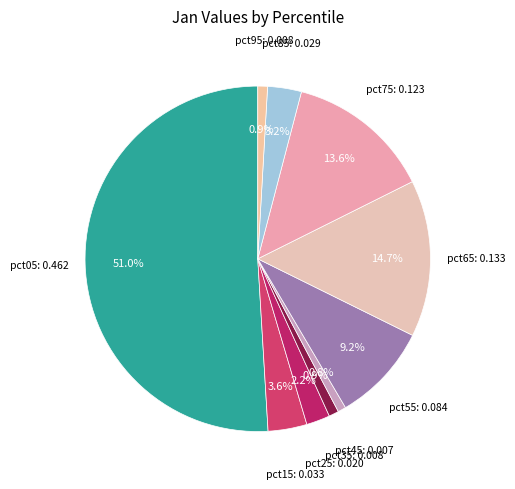

How many segments does this pie chart have?

10